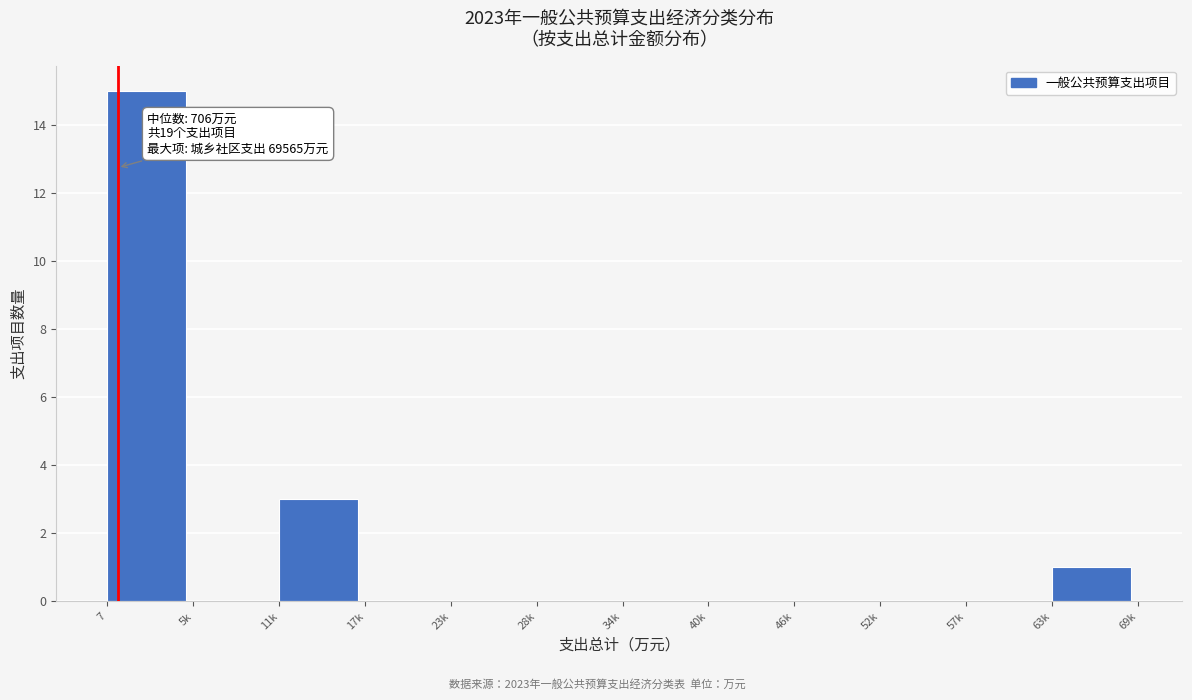

Reading left to right, list all the values displayed in this chart.

7=15	5k=0	11k=3	17k=0	23k=0	28k=0	34k=0	40k=0	46k=0	52k=0	57k=0	63k=1